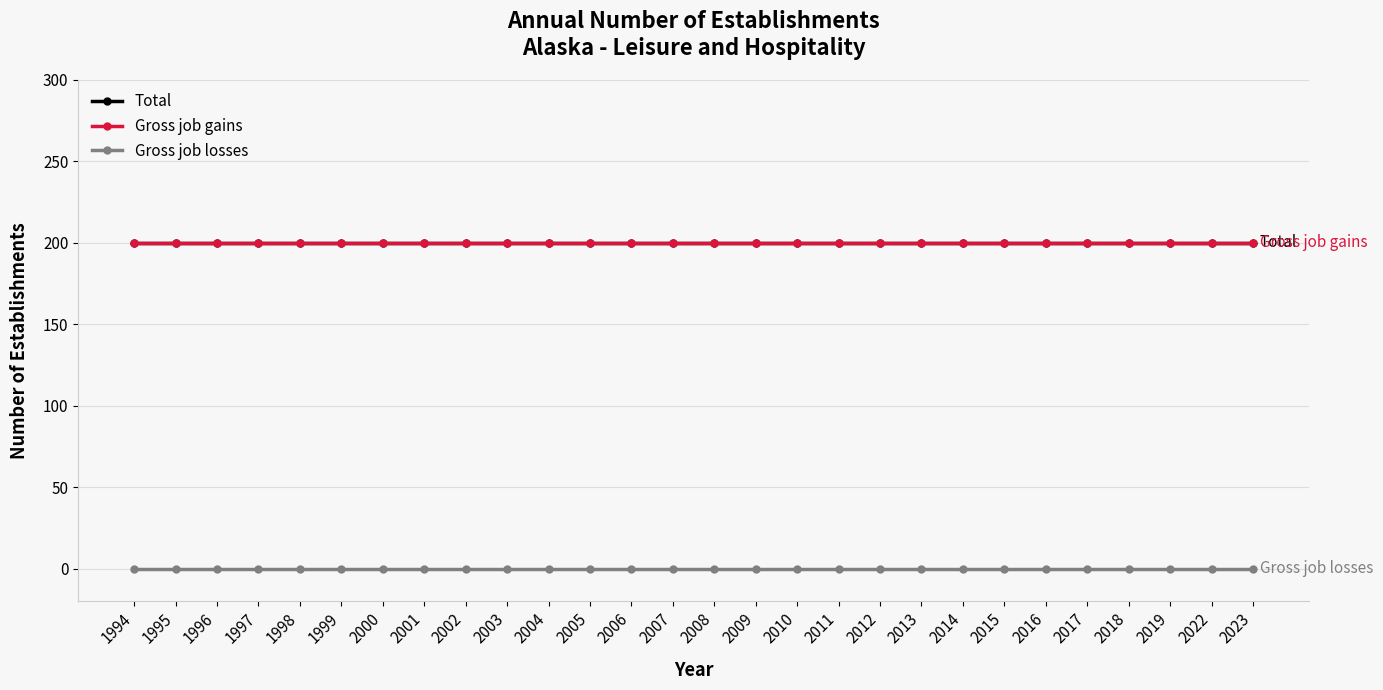

At how many categories does at least one series exceed 114?

28